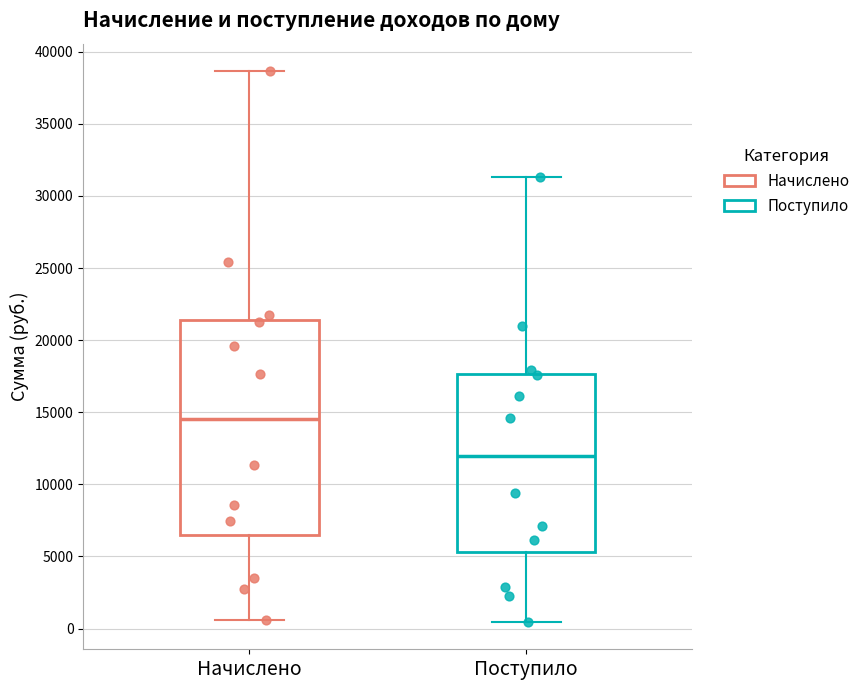

Where does the upper whisker of the box for Поступило end on the y-axis? The values are not printed on the chart, so give them approximately, as read against the axis.

31500